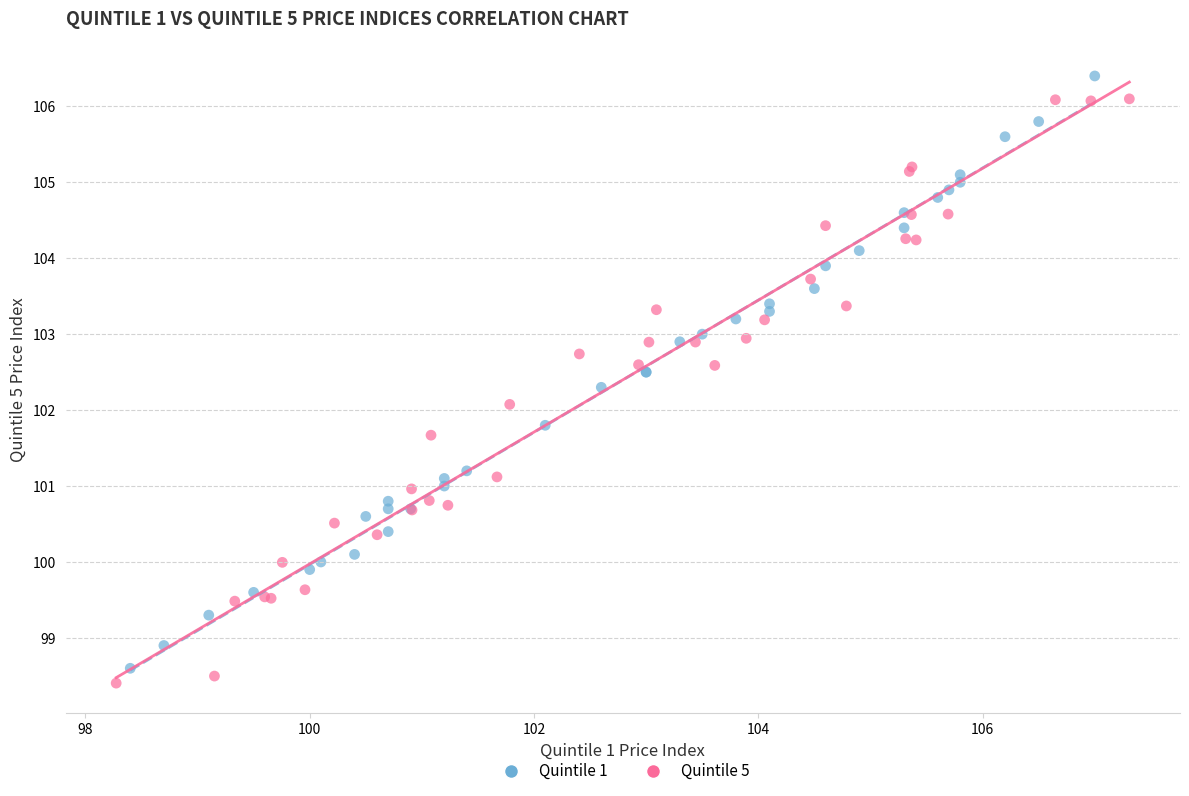

What are all the series names shown in the legend?

Quintile 1, Quintile 5